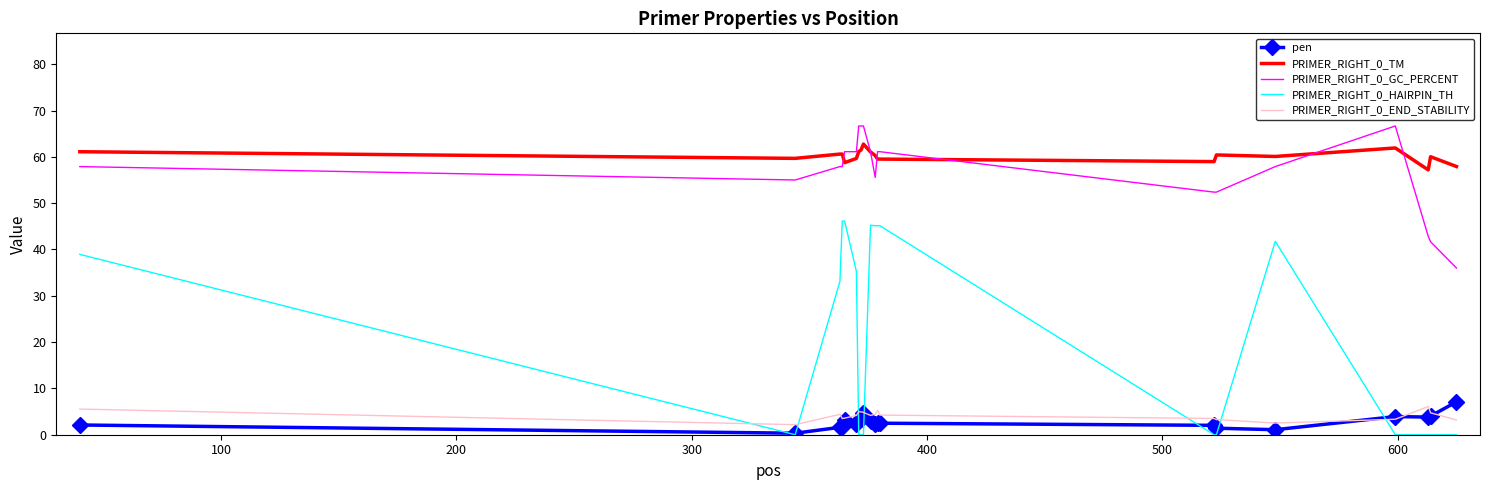

What is the difference between the maximum and minimum values in the PRIMER_RIGHT_0_END_STABILITY series?

3.9